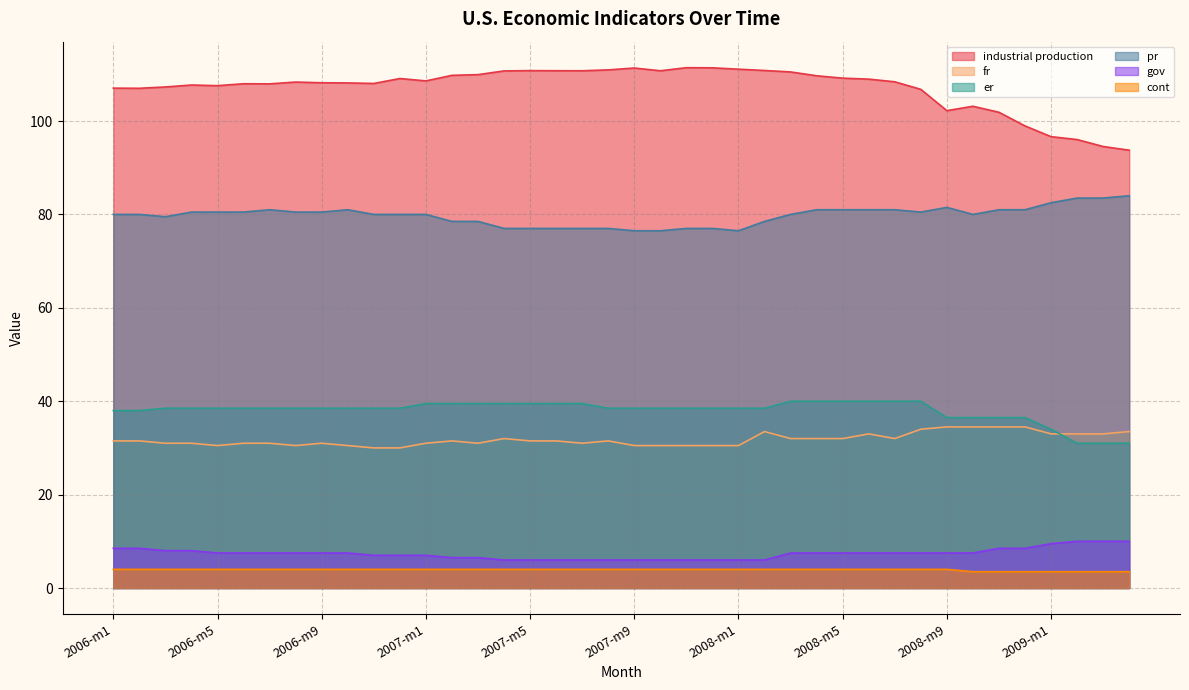

Which label corresponds to the largest value in the chart?

2007-m11